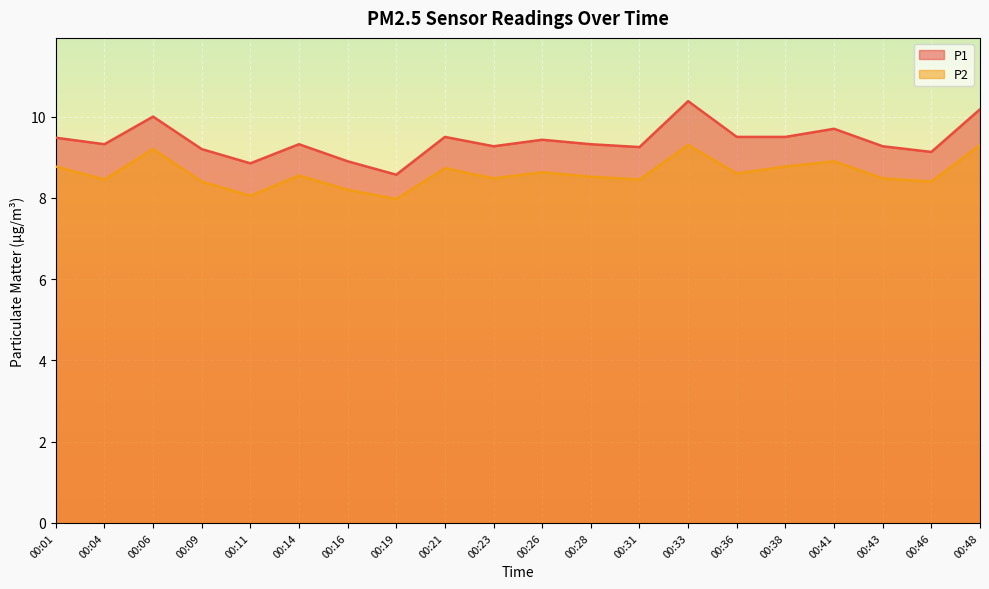

At 00:16, list the series in order from largest to smallest.

P1, P2